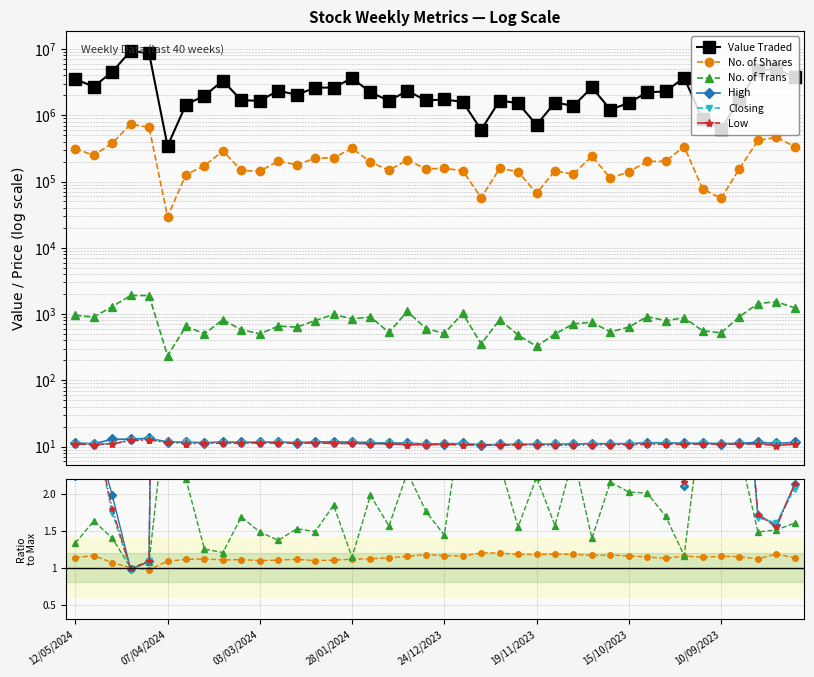

True or false: Closing has more than 1 points higher than both neighbors.

True